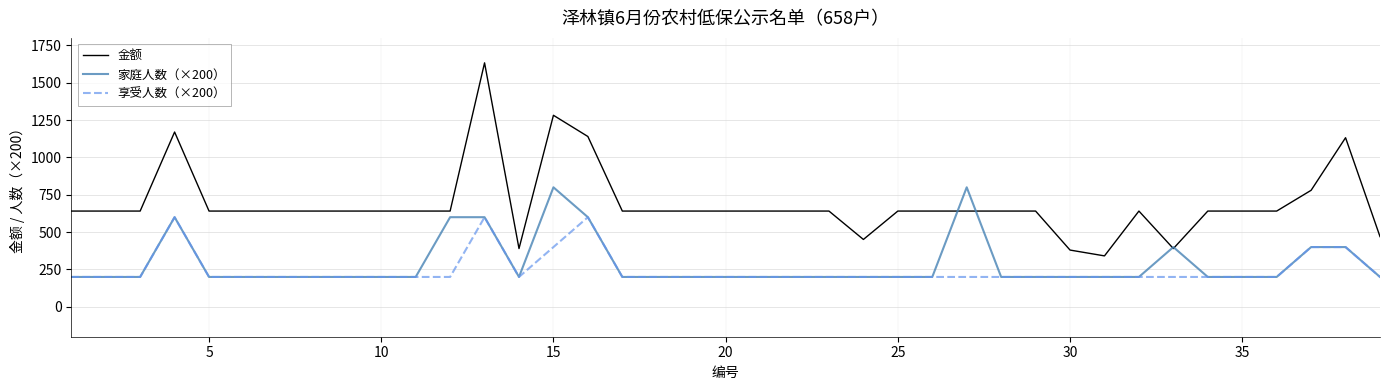

Rank the series by their maximum value, from lowest to highest.

享受人数（×200）, 家庭人数（×200）, 金额